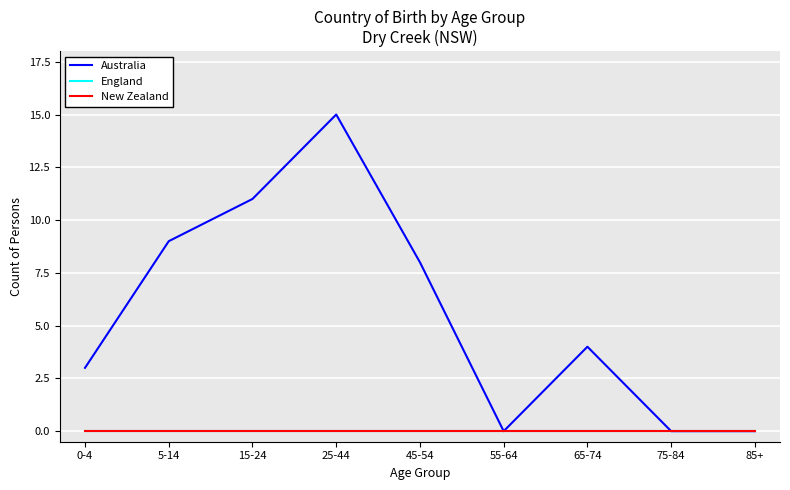

Rank the series by their maximum value, from lowest to highest.

England, New Zealand, Australia